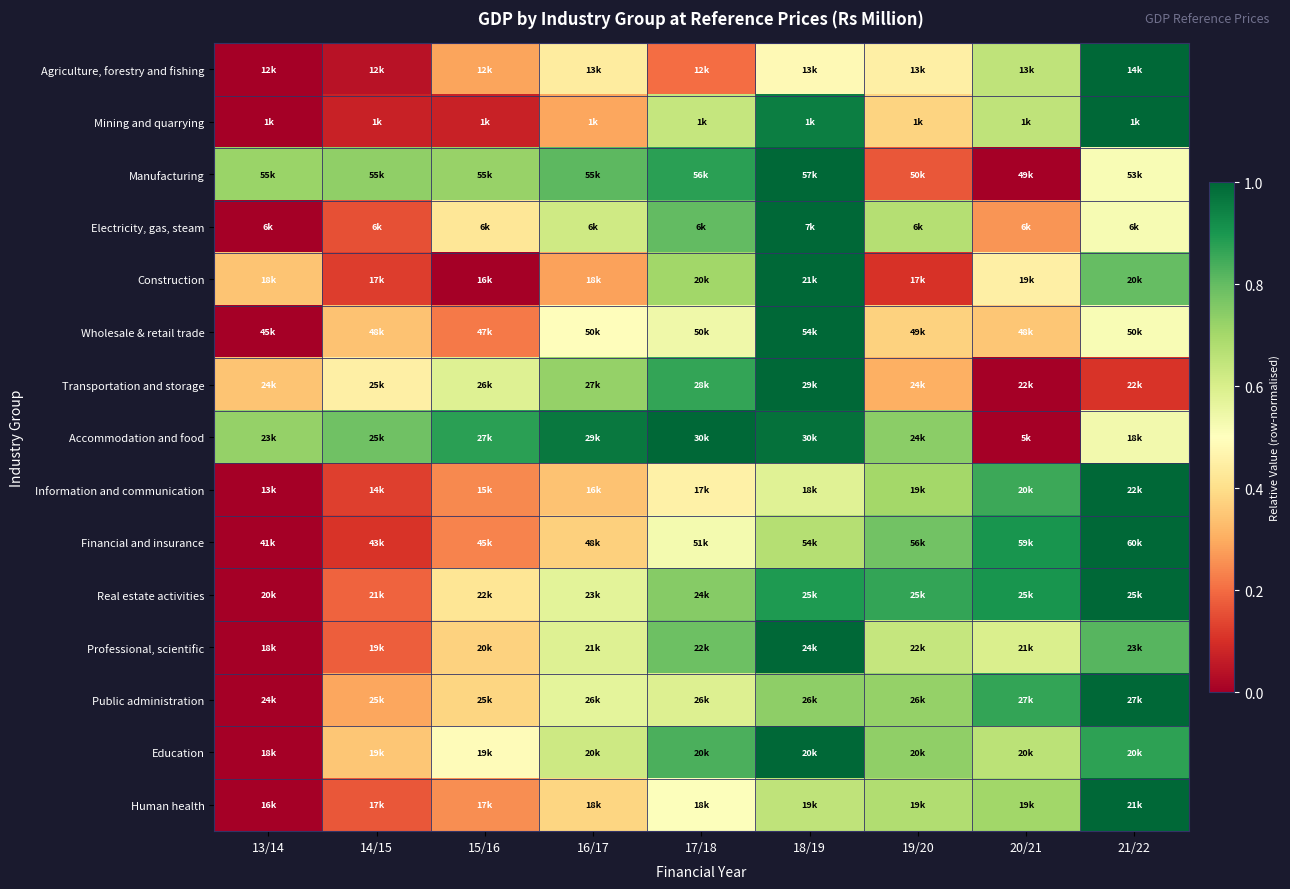

Reading left to right, list all the values displayed in this chart.

Agriculture, forestry and fishing: 13/14=0.0	14/15=0.0	15/16=0.3	16/17=0.4	17/18=0.2	18/19=0.5	19/20=0.5	20/21=0.6	21/22=1.0
Mining and quarrying: 13/14=0.0	14/15=0.1	15/16=0.1	16/17=0.3	17/18=0.6	18/19=1.0	19/20=0.4	20/21=0.7	21/22=1.0
Manufacturing: 13/14=0.7	14/15=0.7	15/16=0.7	16/17=0.8	17/18=0.9	18/19=1.0	19/20=0.2	20/21=0.0	21/22=0.5
Electricity, gas, steam: 13/14=0.0	14/15=0.2	15/16=0.4	16/17=0.6	17/18=0.8	18/19=1.0	19/20=0.7	20/21=0.3	21/22=0.5
Construction: 13/14=0.3	14/15=0.1	15/16=0.0	16/17=0.3	17/18=0.7	18/19=1.0	19/20=0.1	20/21=0.5	21/22=0.8
Wholesale & retail trade: 13/14=0.0	14/15=0.3	15/16=0.2	16/17=0.5	17/18=0.5	18/19=1.0	19/20=0.4	20/21=0.3	21/22=0.5
Transportation and storage: 13/14=0.3	14/15=0.5	15/16=0.6	16/17=0.7	17/18=0.9	18/19=1.0	19/20=0.3	20/21=0.0	21/22=0.1
Accommodation and food: 13/14=0.7	14/15=0.8	15/16=0.9	16/17=1.0	17/18=1.0	18/19=1.0	19/20=0.7	20/21=0.0	21/22=0.5
Information and communication: 13/14=0.0	14/15=0.1	15/16=0.2	16/17=0.3	17/18=0.5	18/19=0.6	19/20=0.7	20/21=0.9	21/22=1.0
Financial and insurance: 13/14=0.0	14/15=0.1	15/16=0.2	16/17=0.4	17/18=0.5	18/19=0.7	19/20=0.8	20/21=0.9	21/22=1.0
Real estate activities: 13/14=0.0	14/15=0.2	15/16=0.4	16/17=0.6	17/18=0.7	18/19=0.9	19/20=0.9	20/21=0.9	21/22=1.0
Professional, scientific: 13/14=0.0	14/15=0.2	15/16=0.4	16/17=0.6	17/18=0.8	18/19=1.0	19/20=0.6	20/21=0.6	21/22=0.8
Public administration: 13/14=0.0	14/15=0.3	15/16=0.4	16/17=0.6	17/18=0.6	18/19=0.7	19/20=0.7	20/21=0.9	21/22=1.0
Education: 13/14=0.0	14/15=0.3	15/16=0.5	16/17=0.6	17/18=0.8	18/19=1.0	19/20=0.7	20/21=0.7	21/22=0.9
Human health: 13/14=0.0	14/15=0.2	15/16=0.3	16/17=0.4	17/18=0.5	18/19=0.7	19/20=0.7	20/21=0.7	21/22=1.0